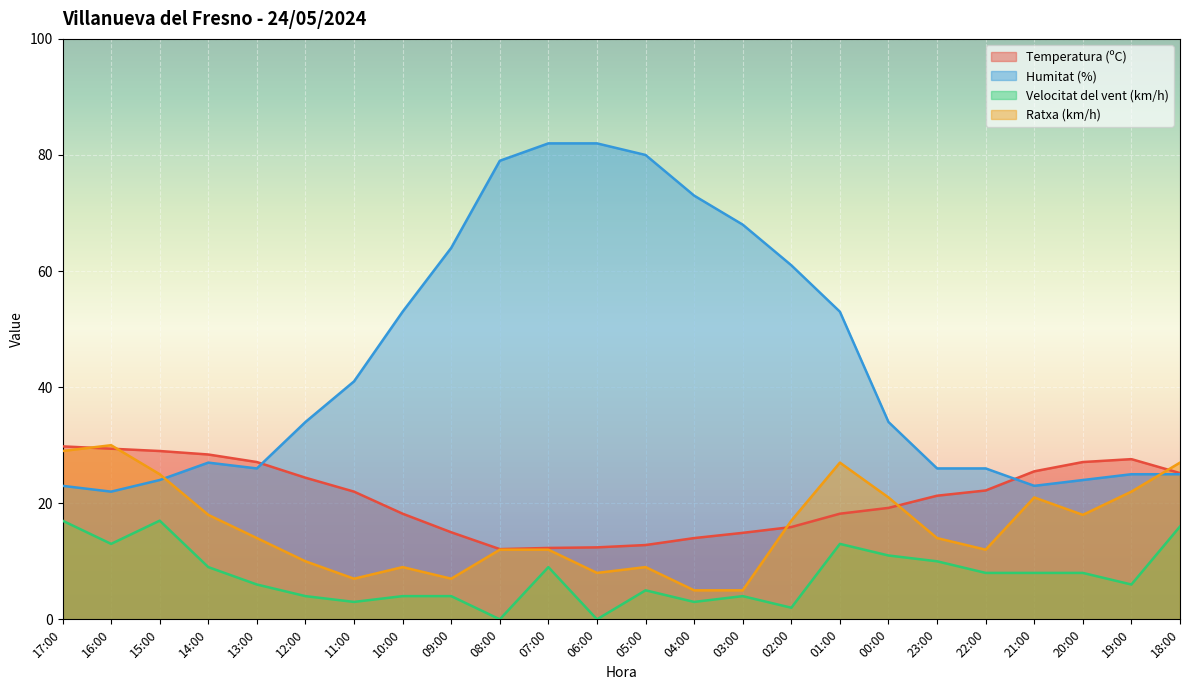

True or false: Ratxa (km/h) and Temperatura (ºC) cross at least once.

True